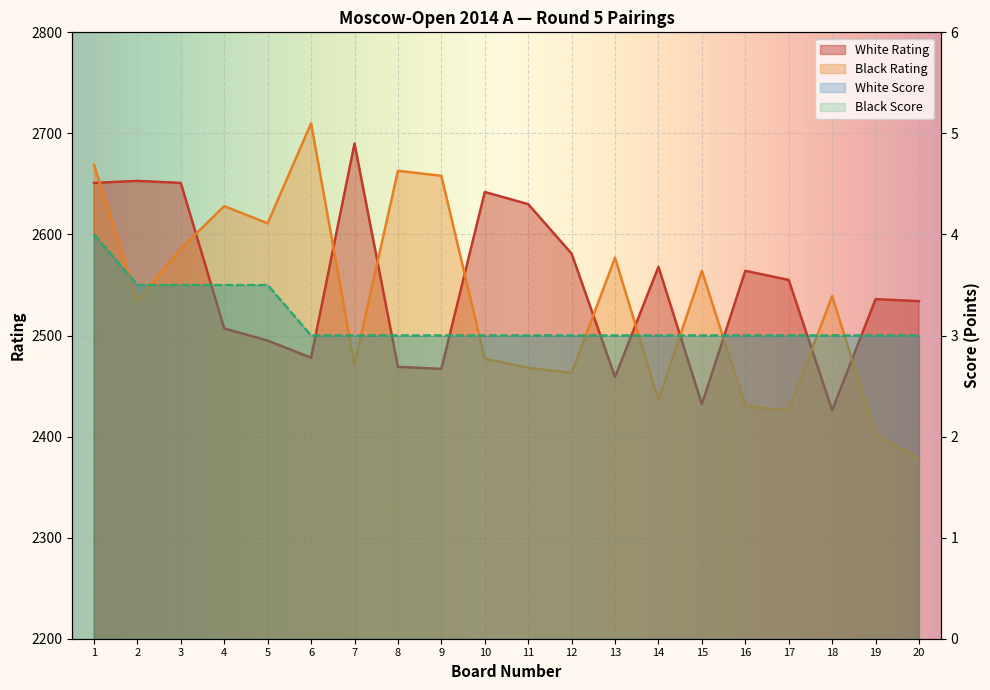

At which label does Black Score reach its minimum?

6